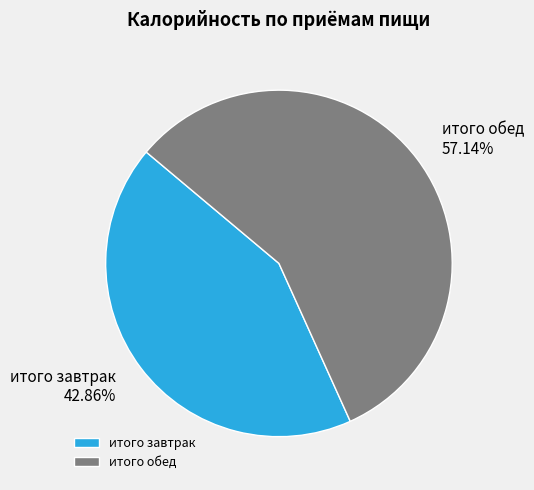

Which category has the biggest portion of the pie?

итого обед